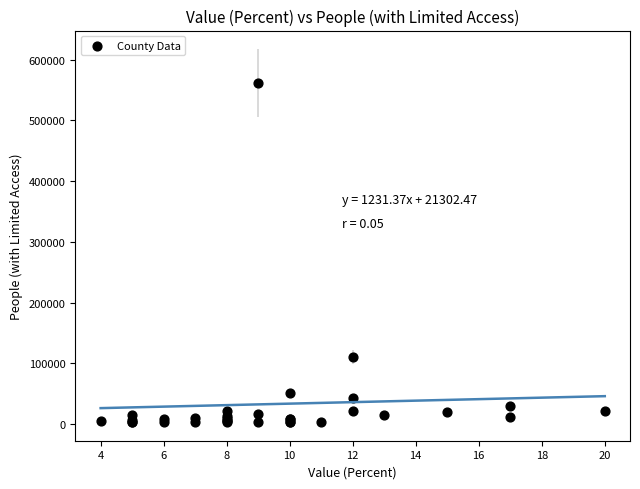

What Y value in the scatter plot is closest to 282394?

110524